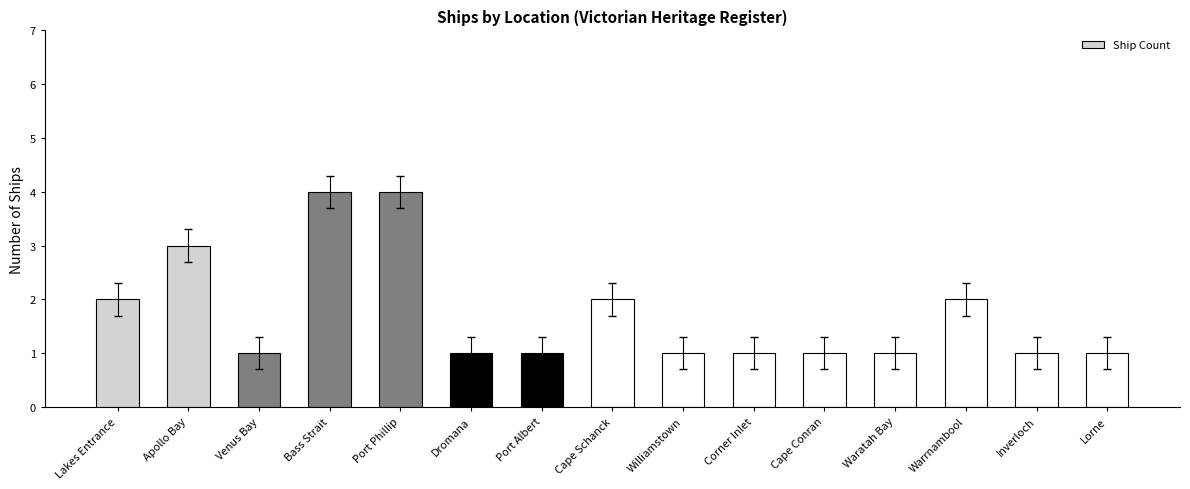

Count the number of data series in this chart.

1